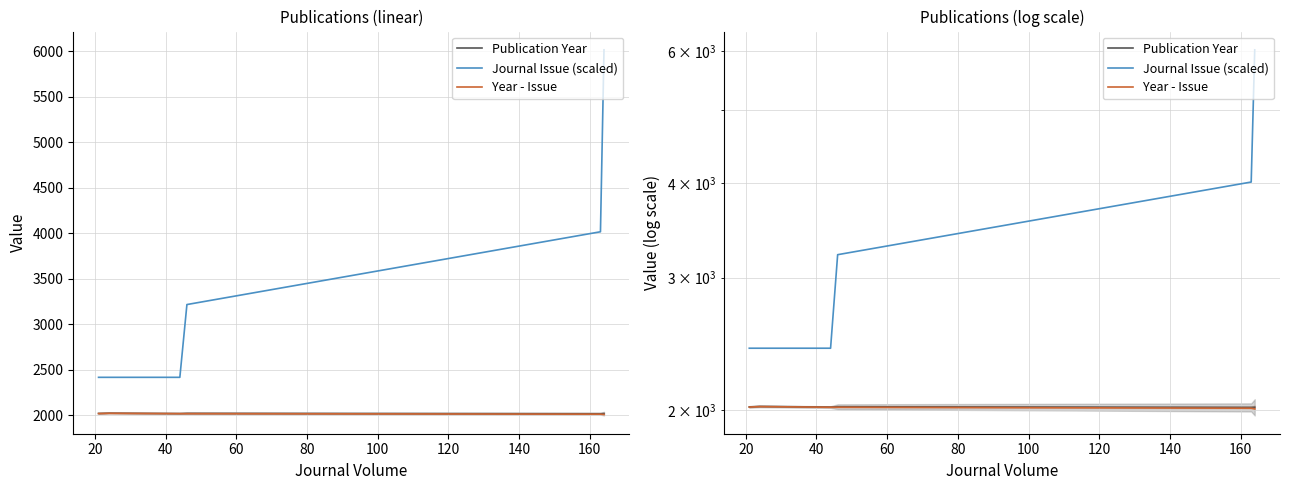

True or false: Publication Year has a value of 679 at 80.

False